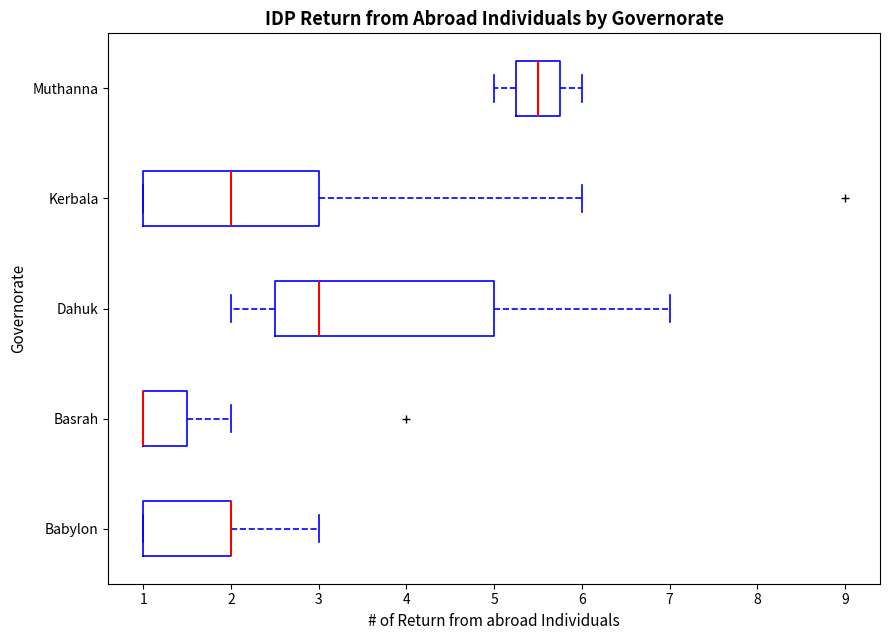

Reading bottom to top, transcribe this box plot: for each box, give where its median line is, the range the box spans, and where its two whiskers end, as read against the x-axis. The values are not printed on the chart, so give them approximately, as read against the axis.

Babylon: median 2.0 (drawn on the box's right edge), box 1.0 to 2.0, whiskers 1.0 to 3.0
Basrah: median 1.0 (drawn on the box's left edge), box 1.0 to 1.5, whiskers 1.0 to 2.0
Dahuk: median 3.0, box 2.5 to 5.0, whiskers 2.0 to 7.0
Kerbala: median 2.0, box 1.0 to 3.0, whiskers 1.0 to 6.0
Muthanna: median 5.5, box 5.3 to 5.8, whiskers 5.0 to 6.0